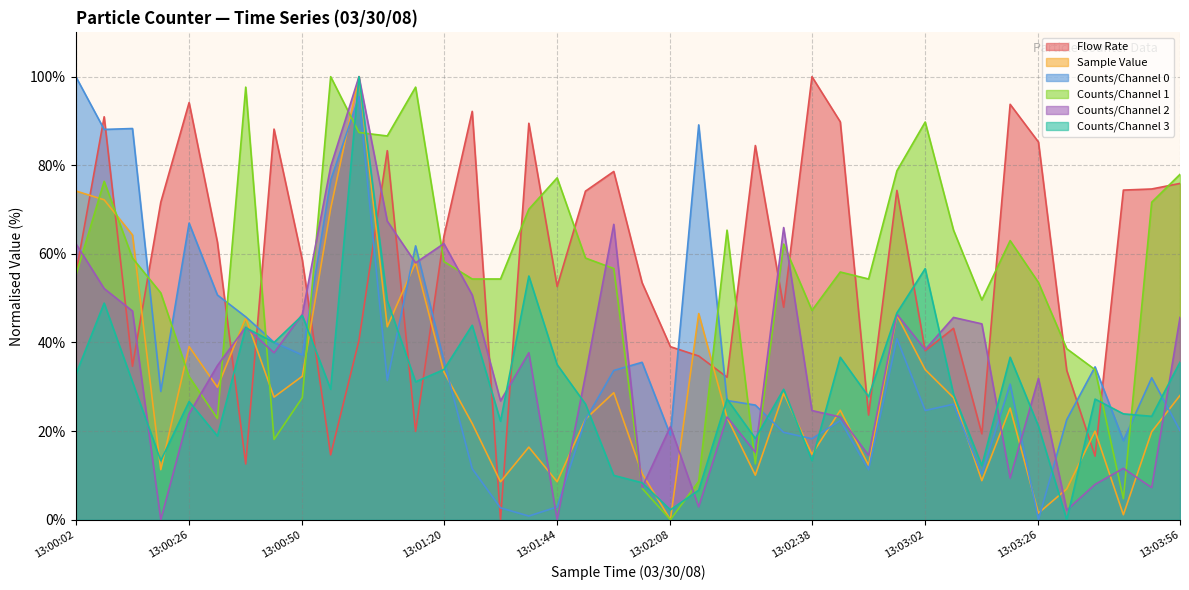

How many lines are shown in the chart?

6